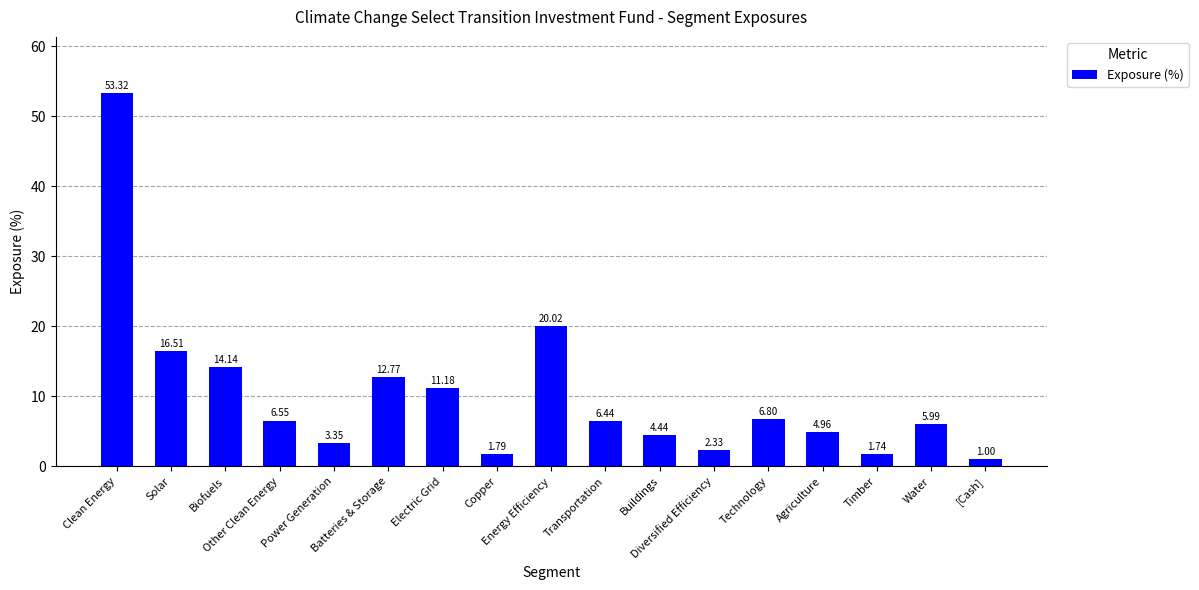

List the labels in order of value, largest first.

Clean Energy, Energy Efficiency, Solar, Biofuels, Batteries & Storage, Electric Grid, Technology, Other Clean Energy, Transportation, Water, Agriculture, Buildings, Power Generation, Diversified Efficiency, Copper, Timber, [Cash]